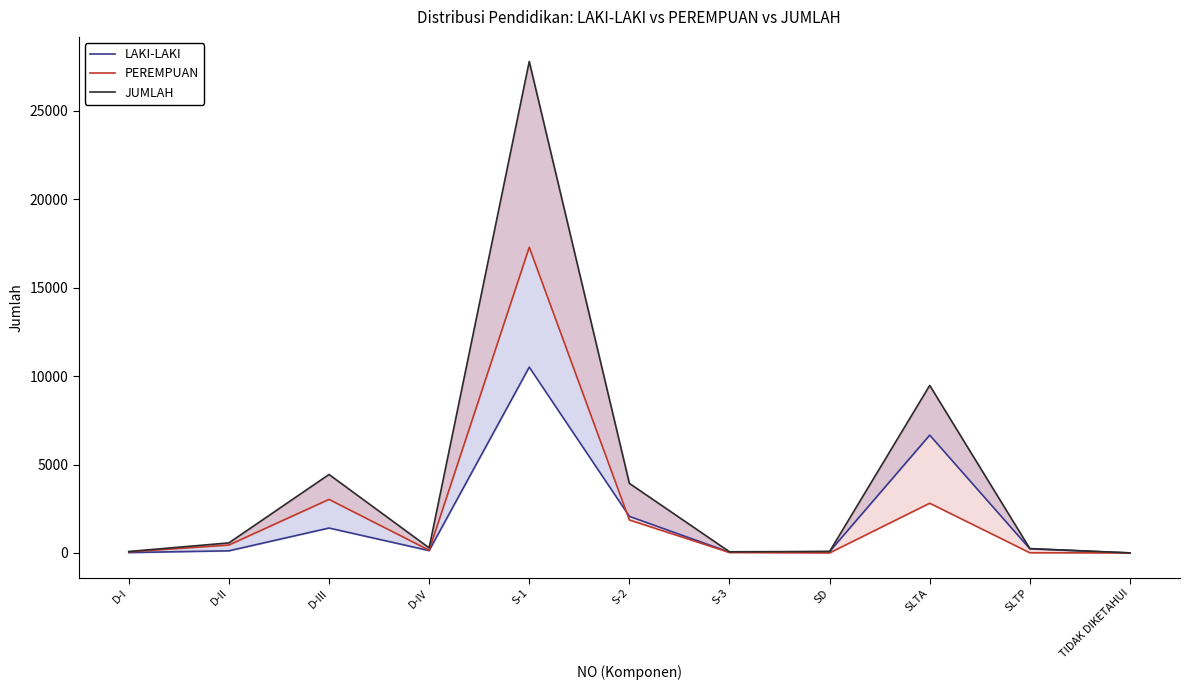

At which label does LAKI-LAKI reach its minimum?

TIDAK DIKETAHUI